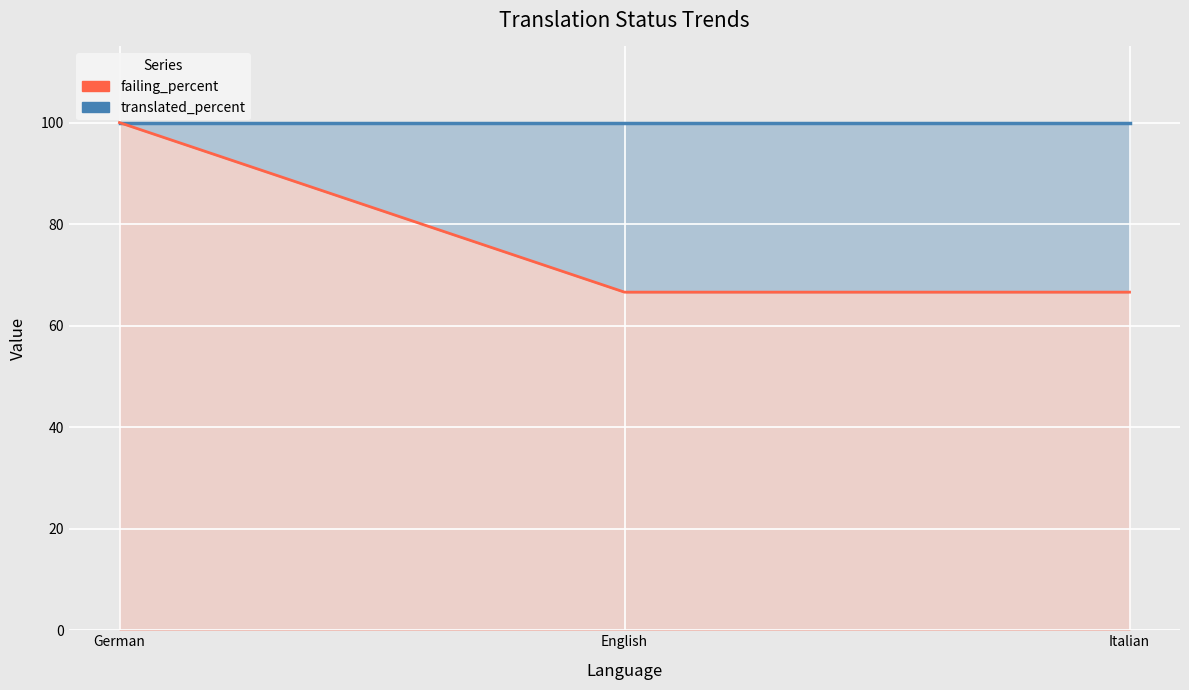

Is the value of translated_percent at German greater than the value of failing_percent line at German?

No